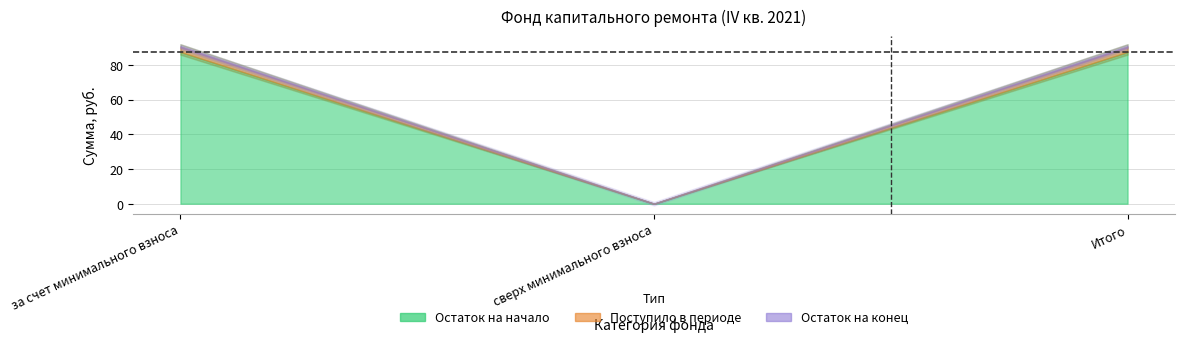

Which has a higher value, за счет минимального взноса or сверх минимального взноса?

за счет минимального взноса